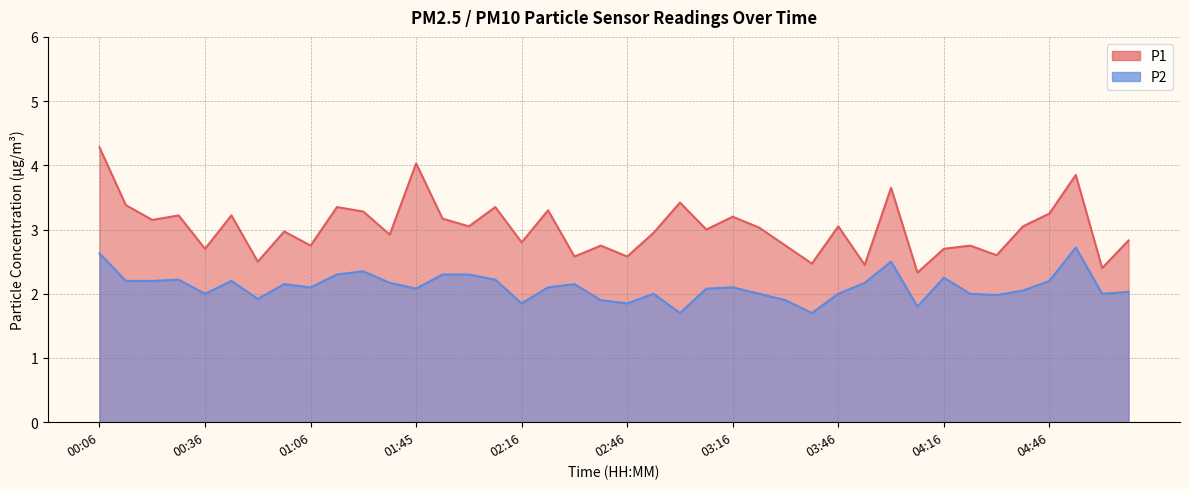

Count the number of data series in this chart.

2